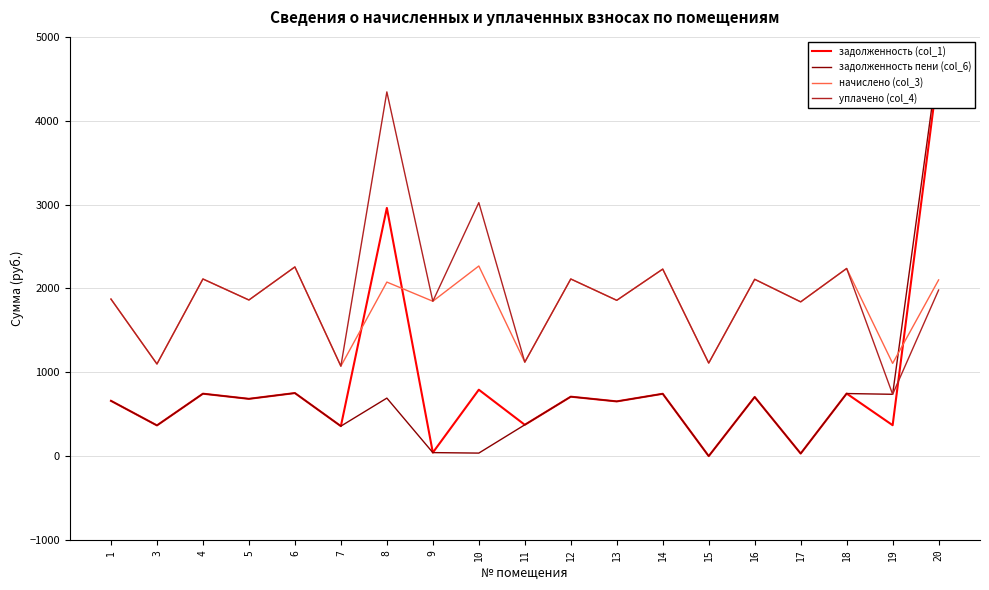

True or false: задолженность (col_1) has more than 0 interior local peaks.

True